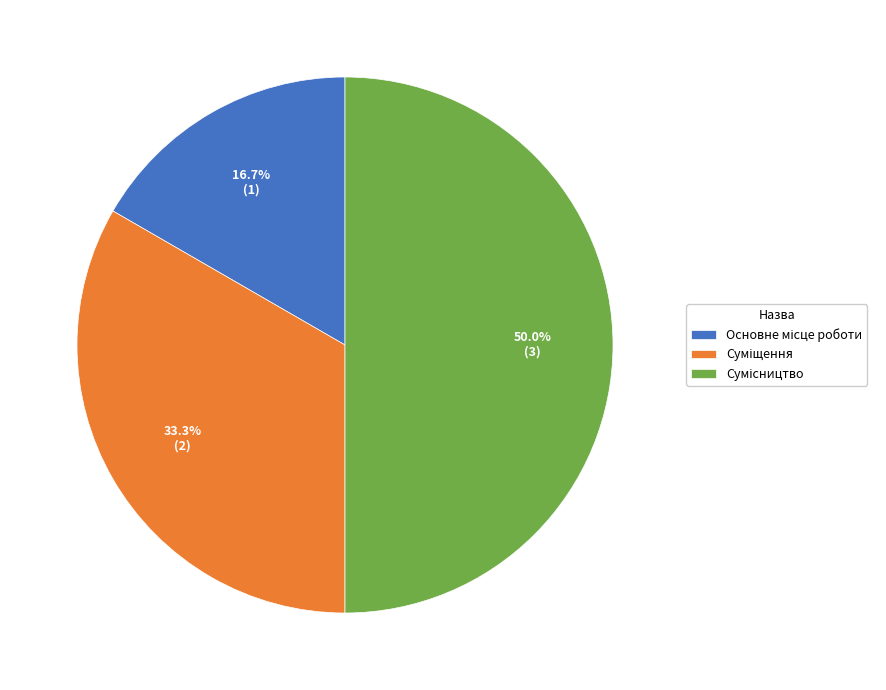

Combined, what portion of the pie is Основне місце роботи and Суміщення?

50.0%